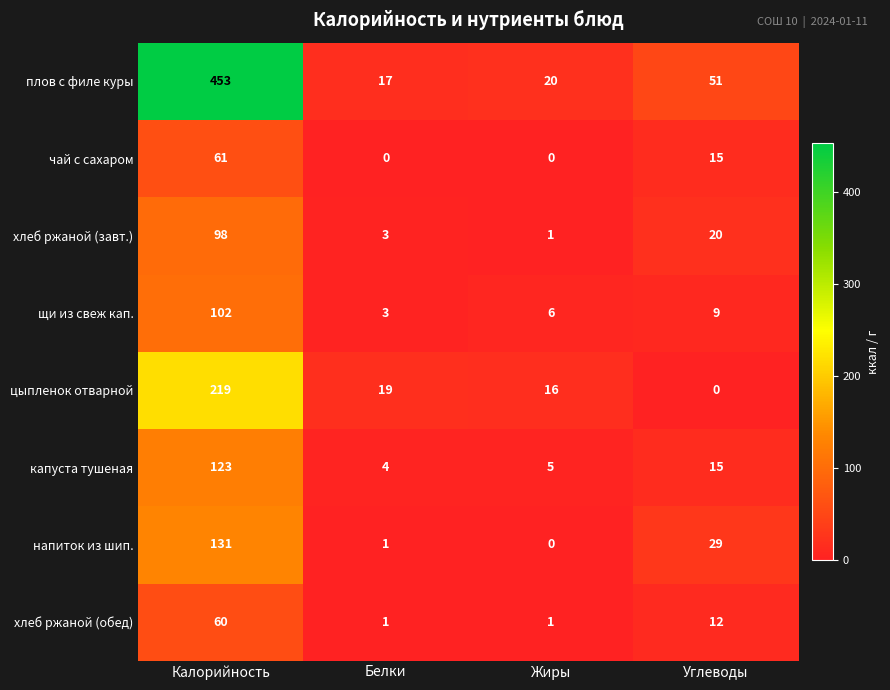

What is the difference between the maximum and second lowest values in the напиток из шип. series?

130